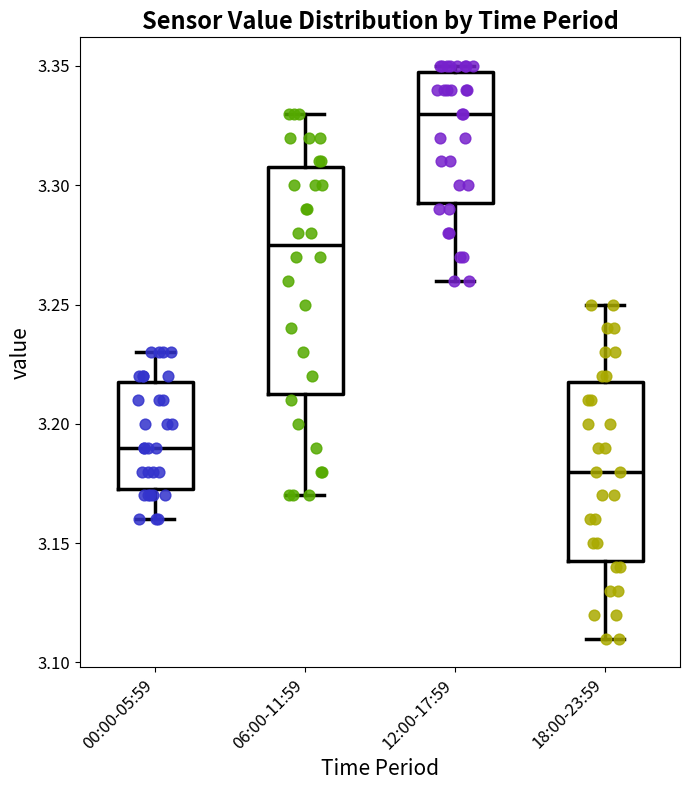

Where is the upper edge of the box for 00:00-05:59 on the y-axis? The values are not printed on the chart, so give them approximately, as read against the axis.

3.220